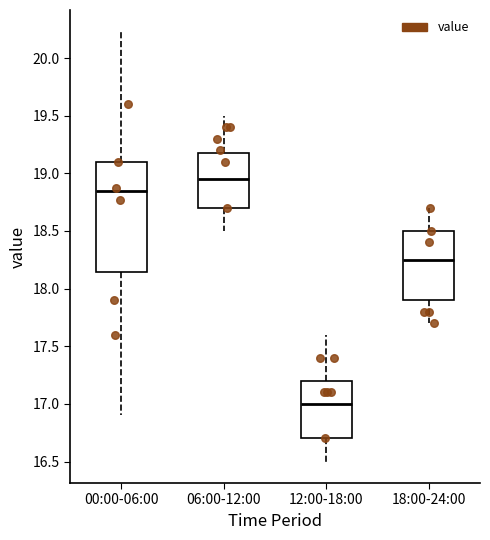

Reading left to right, transcribe this box plot: for each box, give where its median line is, the range the box spans, and where its two whiskers end, as read against the y-axis. The values are not printed on the chart, so give them approximately, as read against the axis.

00:00-06:00: median 18.85, box 18.15 to 19.10, whiskers 16.90 to 20.25
06:00-12:00: median 18.95, box 18.70 to 19.20, whiskers 18.50 to 19.50
12:00-18:00: median 17.00, box 16.70 to 17.20, whiskers 16.50 to 17.60
18:00-24:00: median 18.25, box 17.90 to 18.50, whiskers 17.70 to 18.70